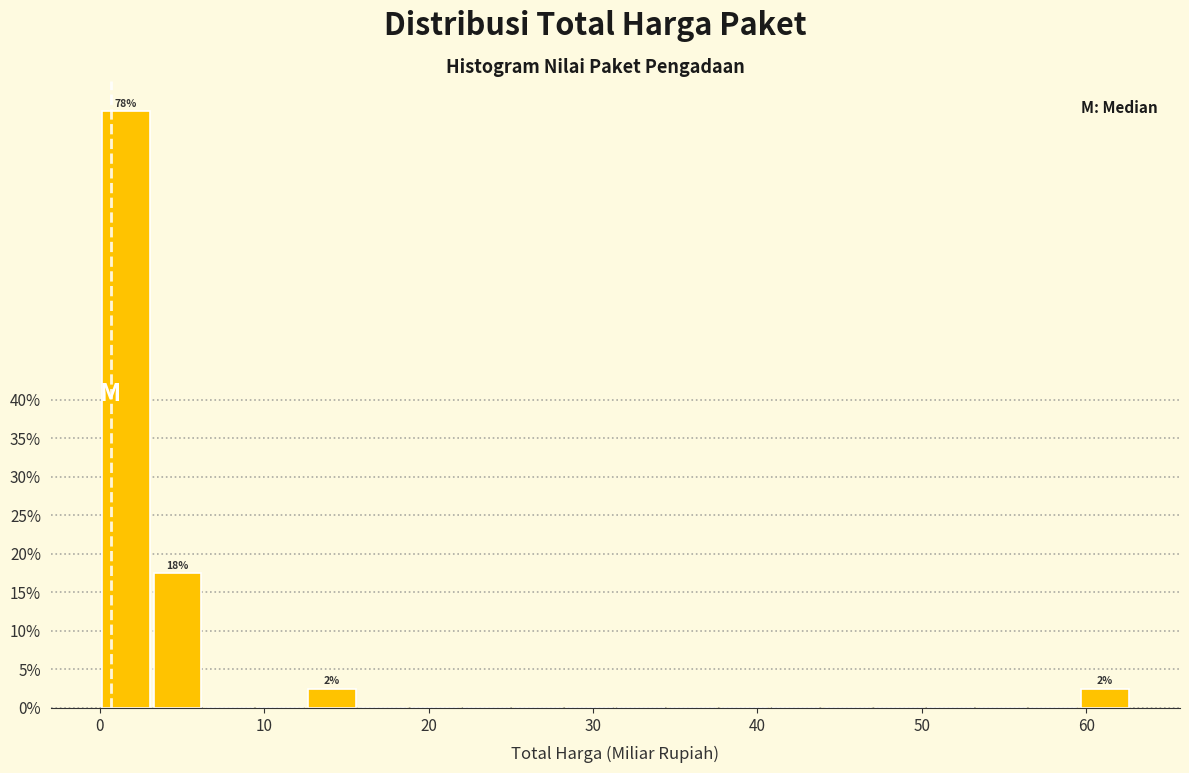

Around what value on the x-axis is the tallest bar? Give the approximate position of its centre, as read against the axis.

2